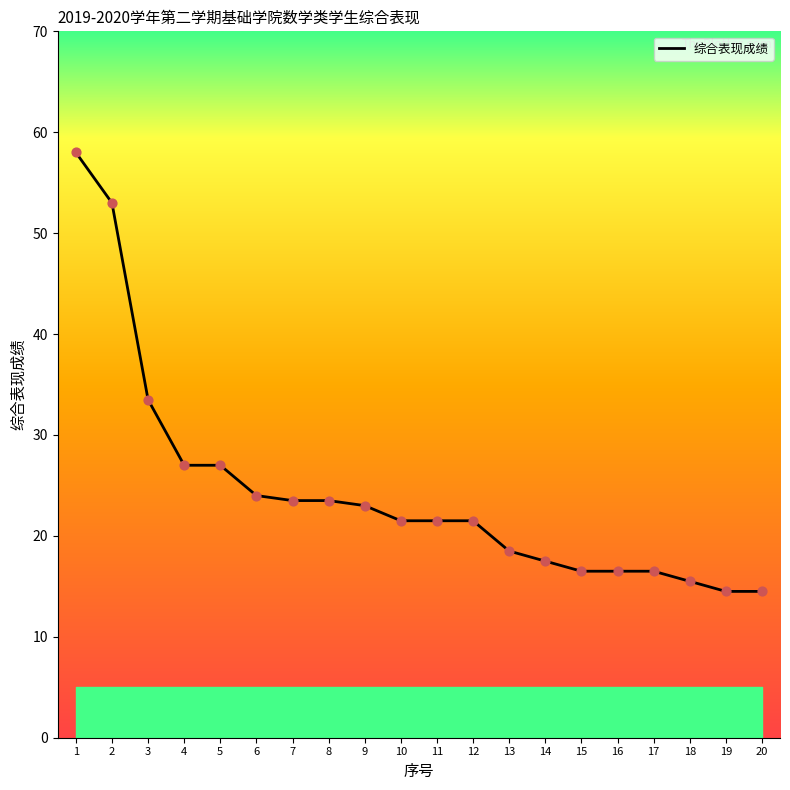

Approximately how many times larger is the value at 17 compared to 14?

0.9